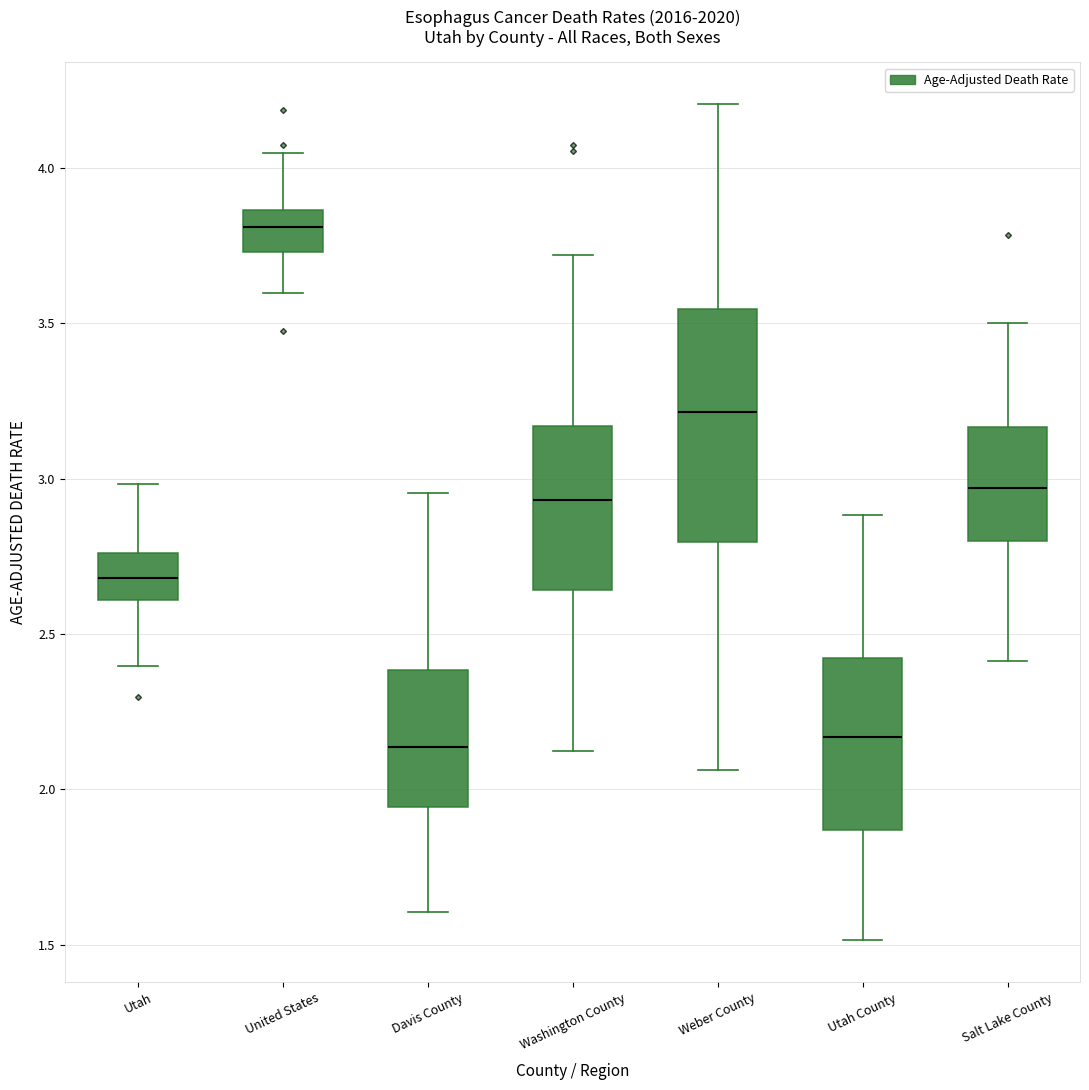

Where is the upper edge of the box for Washington County on the y-axis? The values are not printed on the chart, so give them approximately, as read against the axis.

3.15